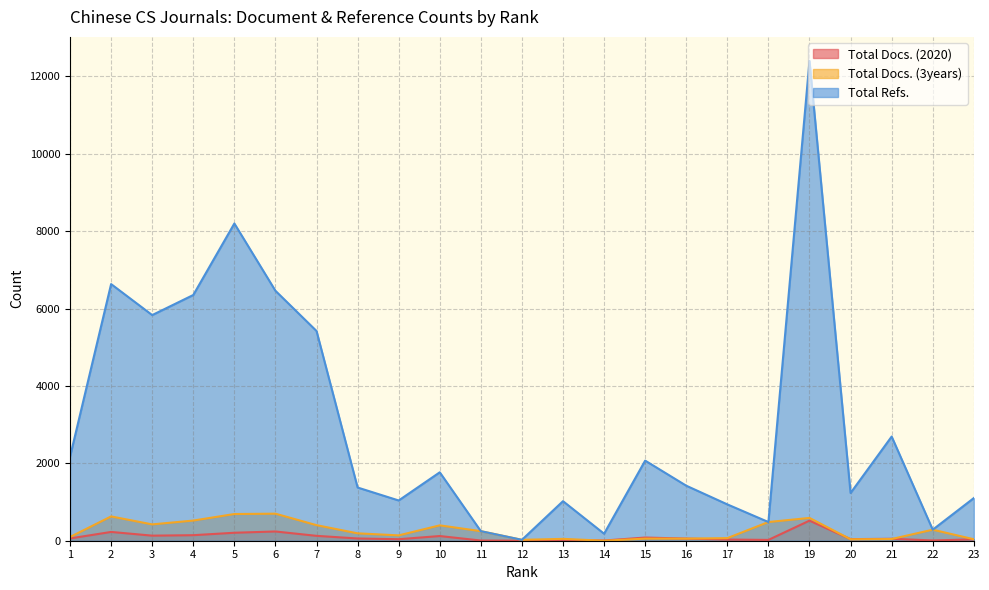

True or false: Total Docs. (3years) and Total Refs. cross at least once.

False